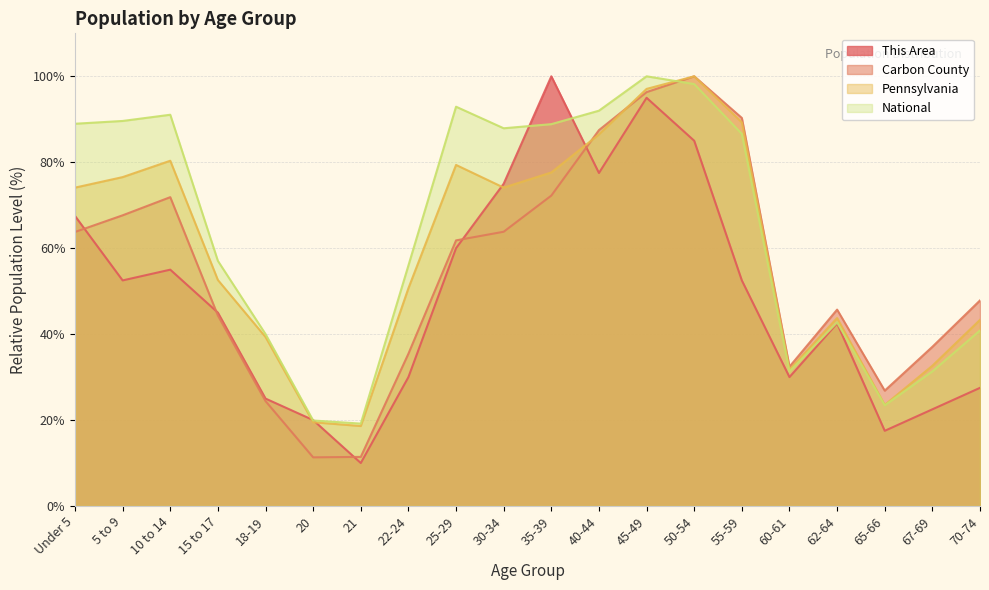

What is the approximate value of National at 45-49?

100.0